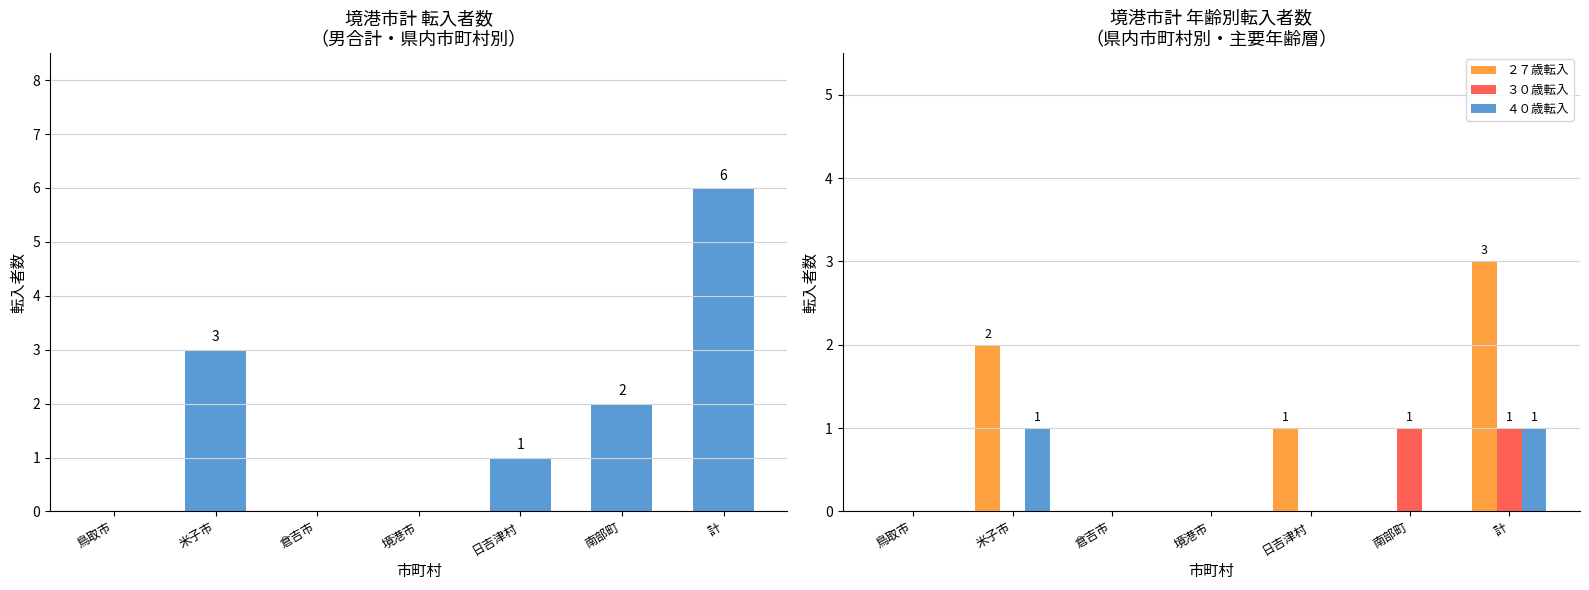

Reading left to right, what are all the values shown in this chart?

転入者合計: 0	3	0	0	1	2	6
２７歳転入: 0	2	0	0	1	0	3
３０歳転入: 0	0	0	0	0	1	1
４０歳転入: 0	1	0	0	0	0	1